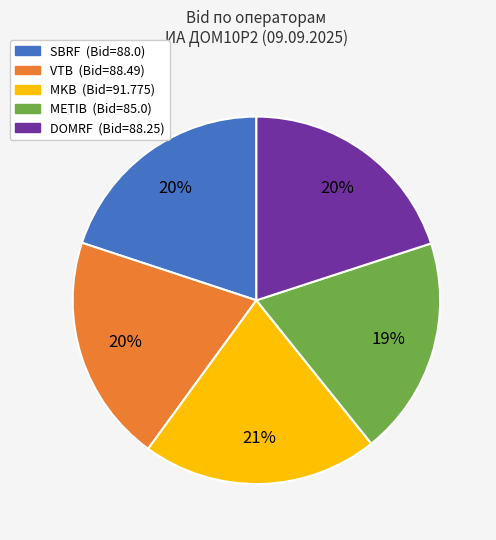

Is there a majority slice in this chart?

No